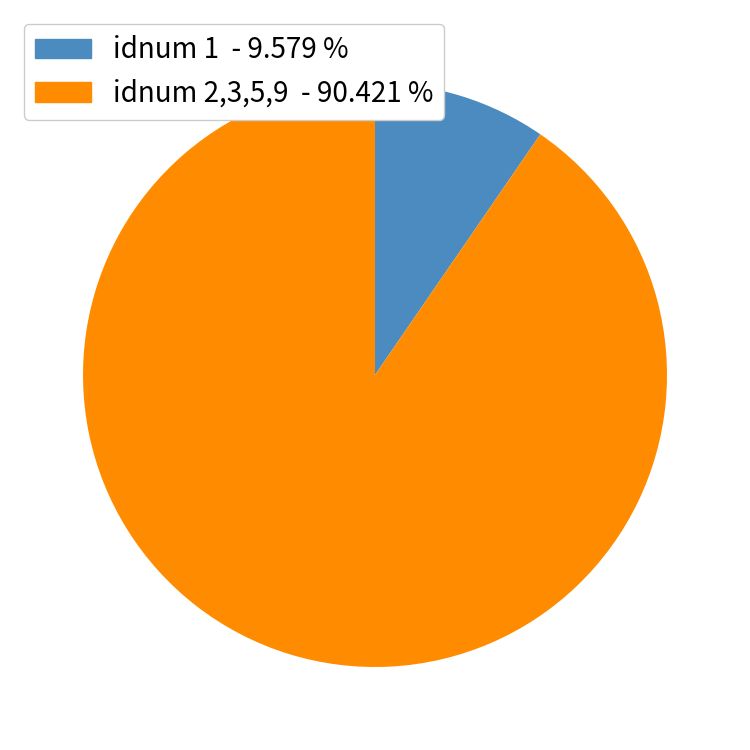

Is there any slice that represents more than half of the pie?

Yes